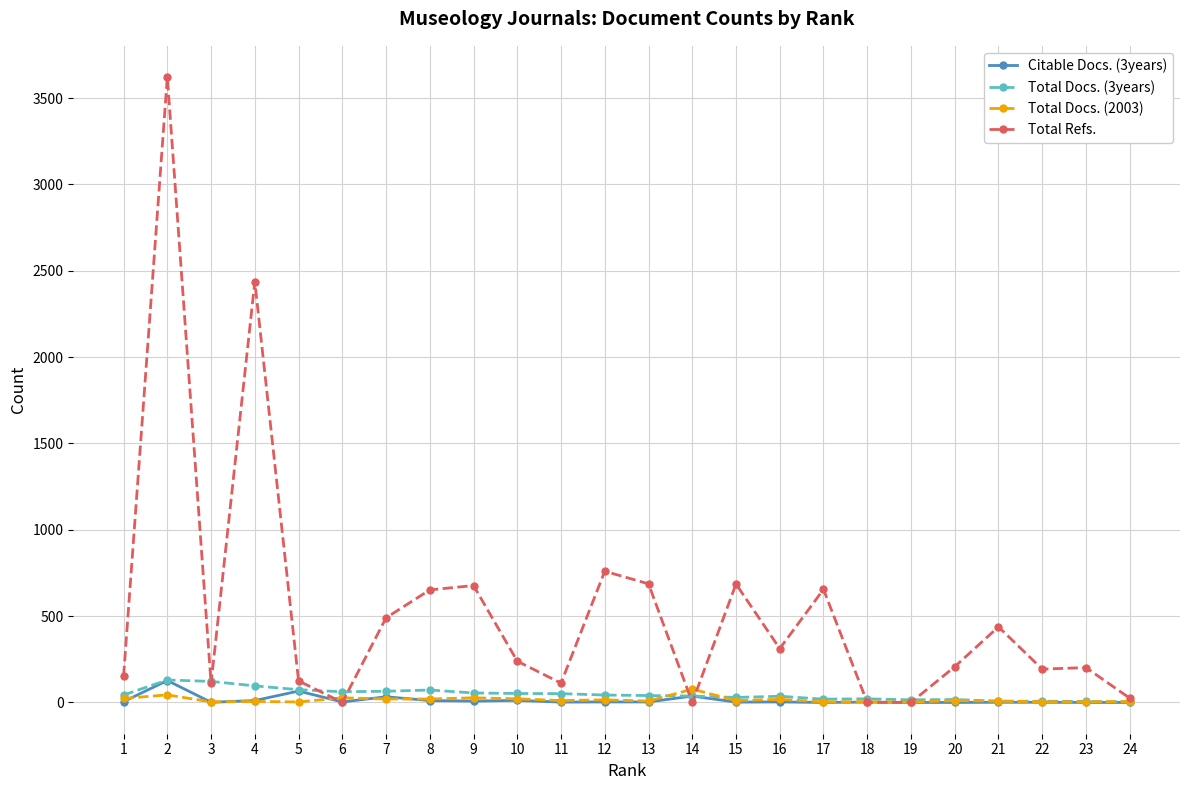

Between 12 and 14, which series saw the biggest shift?

Total Refs.